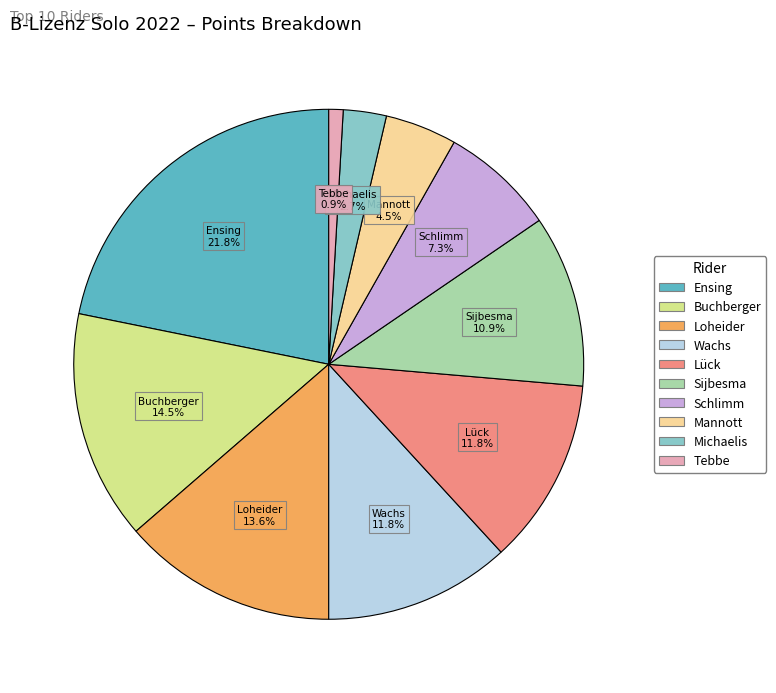

Is there any slice that represents more than half of the pie?

No